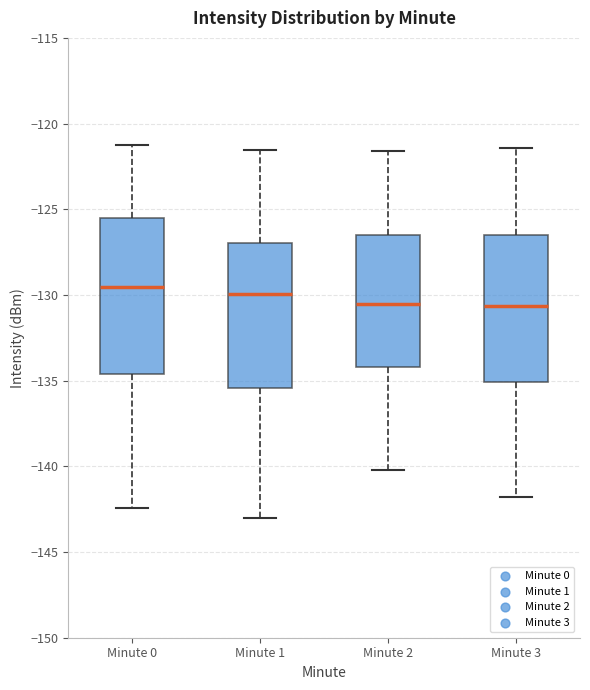

Reading left to right, transcribe this box plot: for each box, give where its median line is, the range the box spans, and where its two whiskers end, as read against the y-axis. The values are not printed on the chart, so give them approximately, as read against the axis.

Minute 0: median -129.5, box -134.5 to -125.5, whiskers -142.5 to -121.5
Minute 1: median -130.0, box -135.5 to -127.0, whiskers -143.0 to -121.5
Minute 2: median -130.5, box -134.0 to -126.5, whiskers -140.0 to -121.5
Minute 3: median -130.5, box -135.0 to -126.5, whiskers -142.0 to -121.5